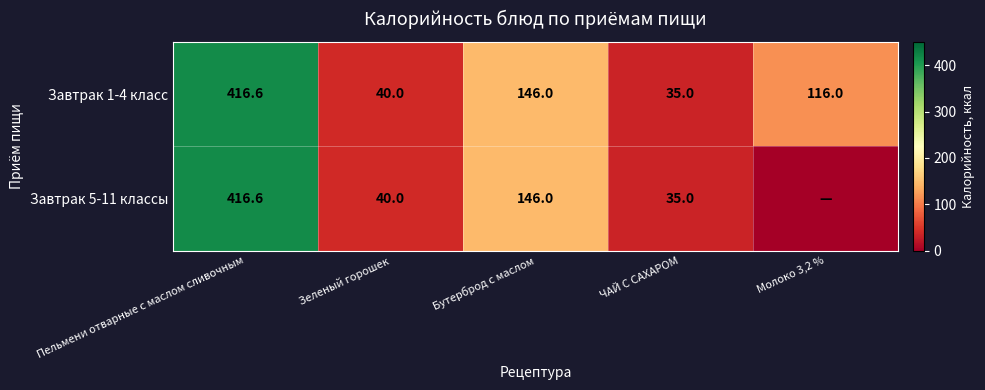

Is the value of Завтрак 5-11 классы at Пельмени отварные с маслом сливочным greater than the value of Завтрак 1-4 класс at Бутерброд с маслом?

Yes